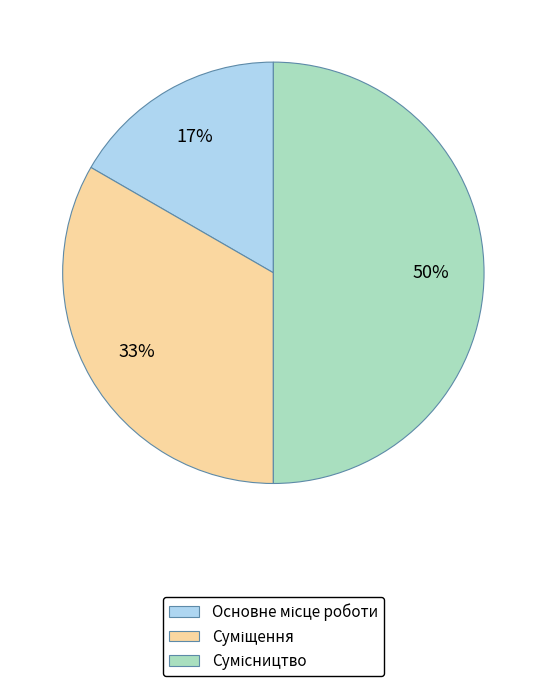

To the nearest percent, what is the difference between the largest and smallest slice percentages?

33%